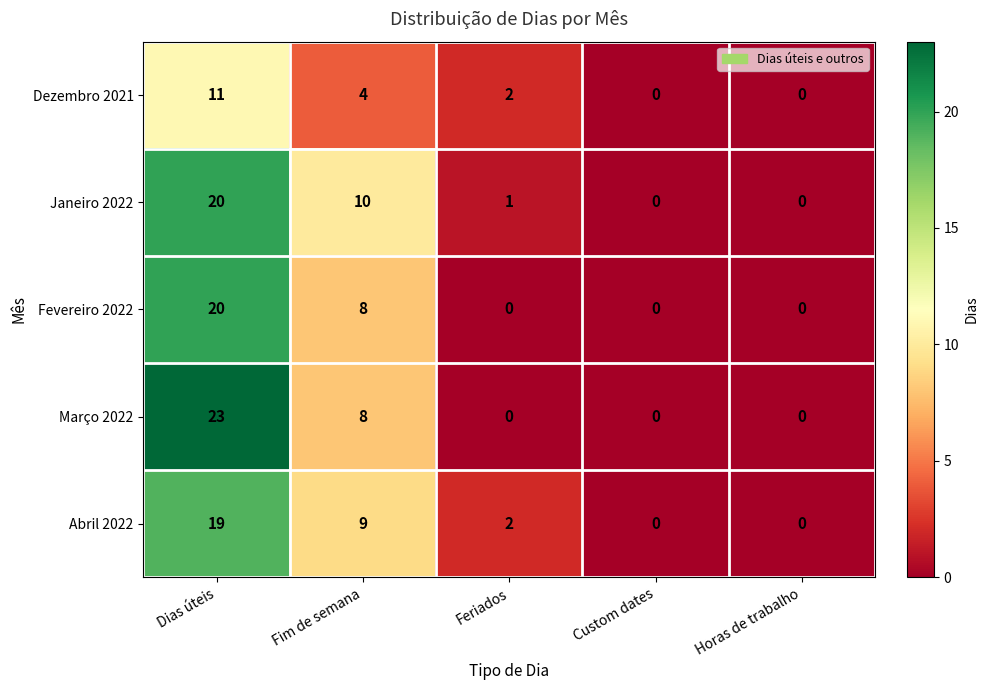

What is the spread (max minus min) of values at Fim de semana?

6